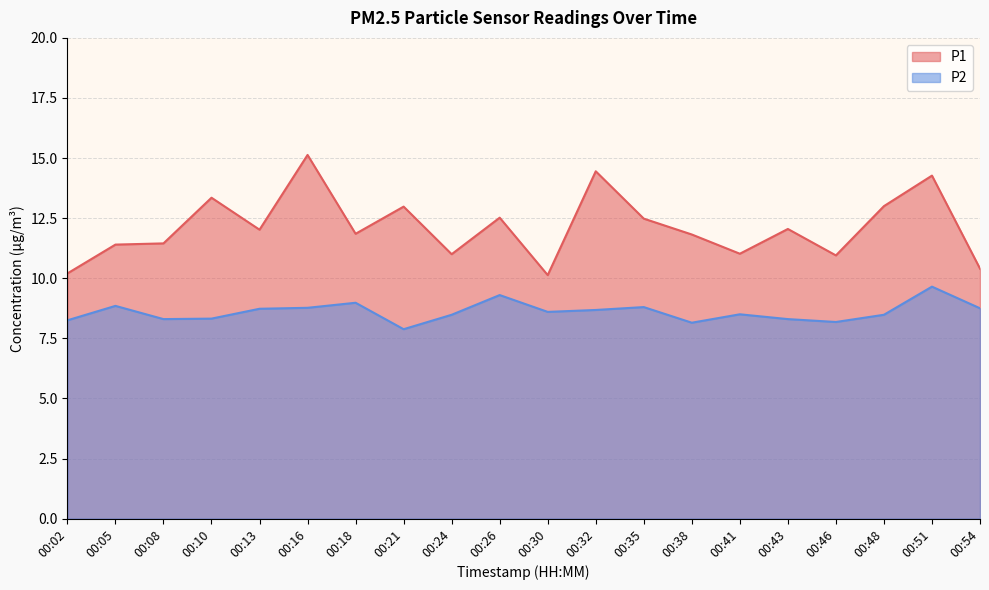

Is it true that P1 equals 12.5 at 00:35?

True